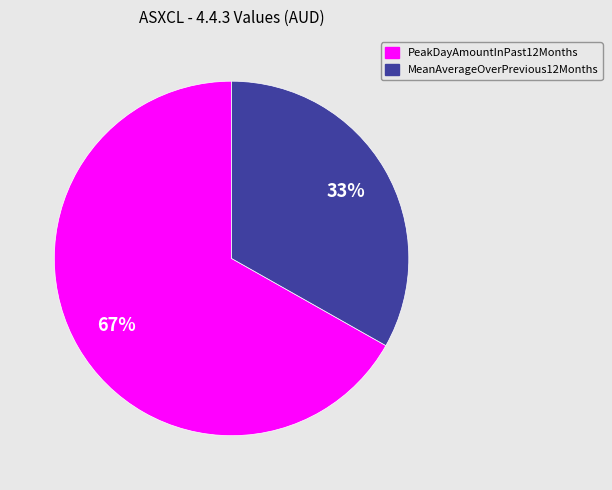

Which slice is the largest?

PeakDayAmountInPast12Months